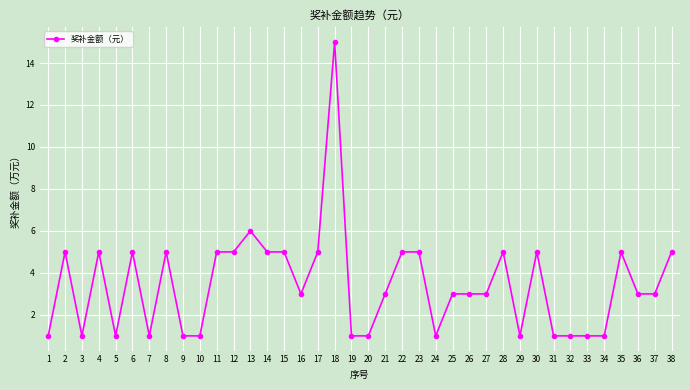

What is the change in value from 23 to 24?

-4